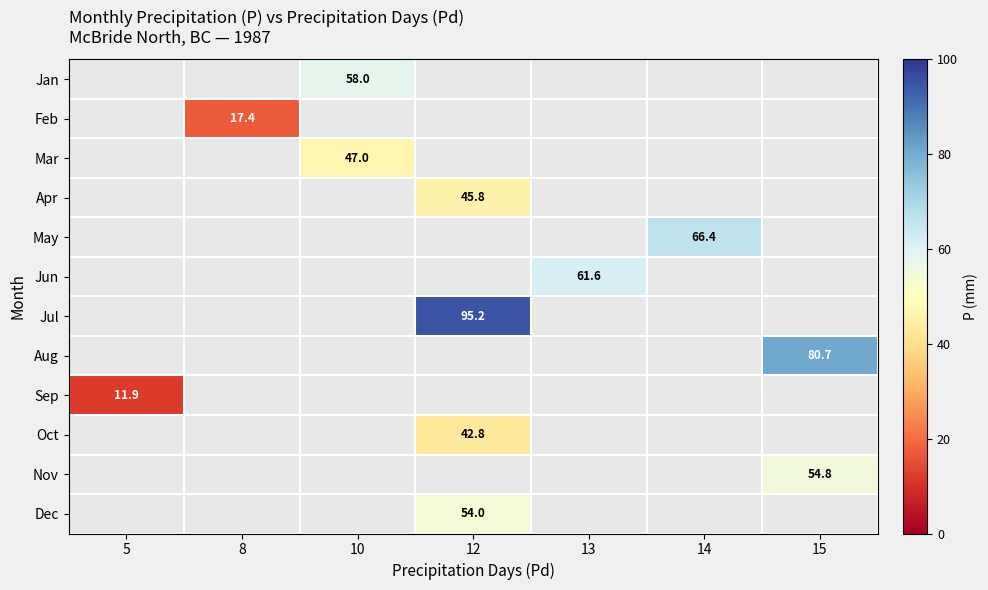

Is it true that Mar equals 47.0 at 10?

True